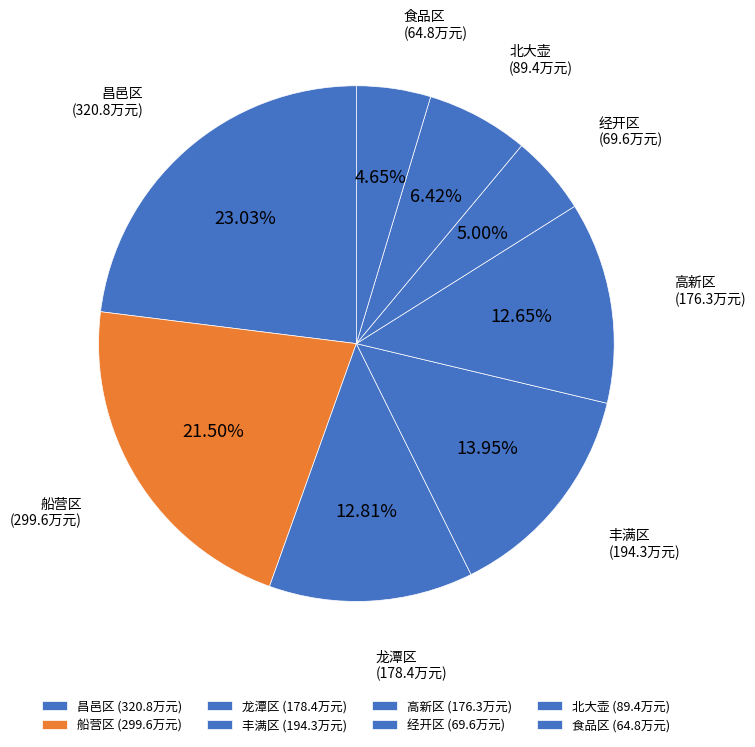

To the nearest percent, what is the combined percentage of 北大壶 and 高新区?

19%